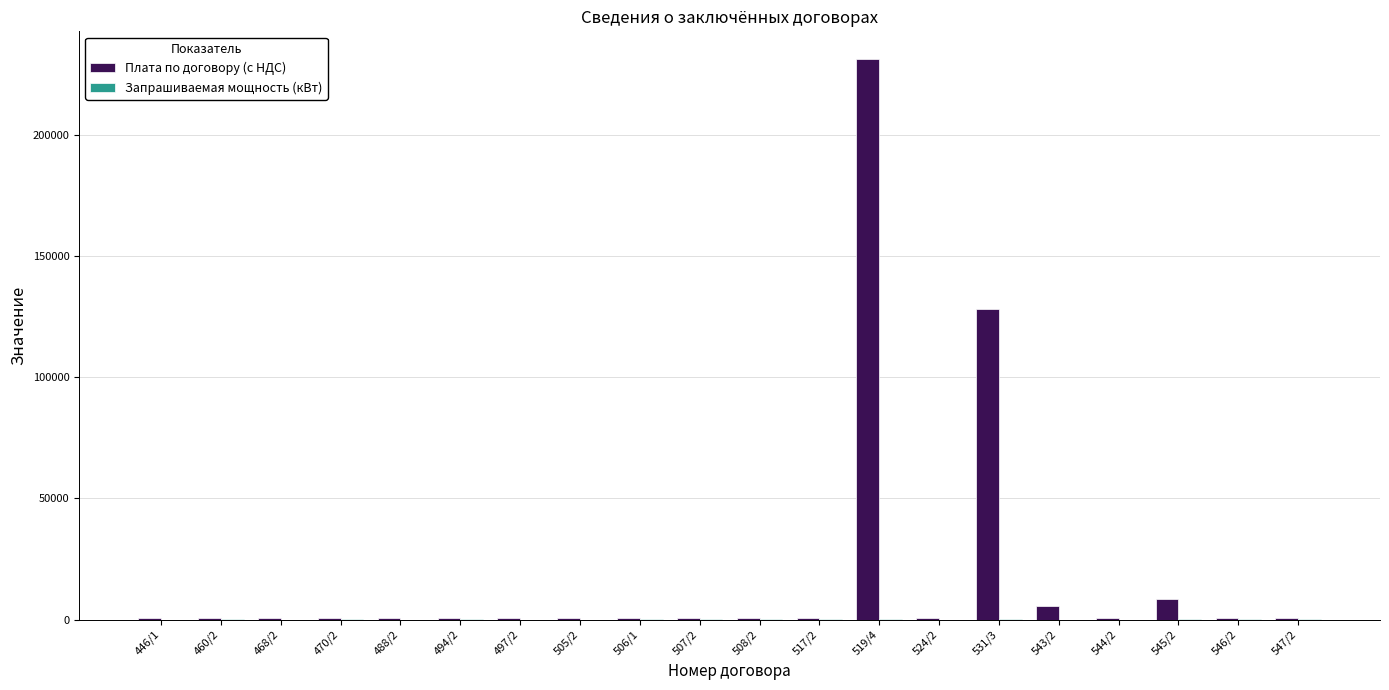

Which category has the highest value across all series?

519/4